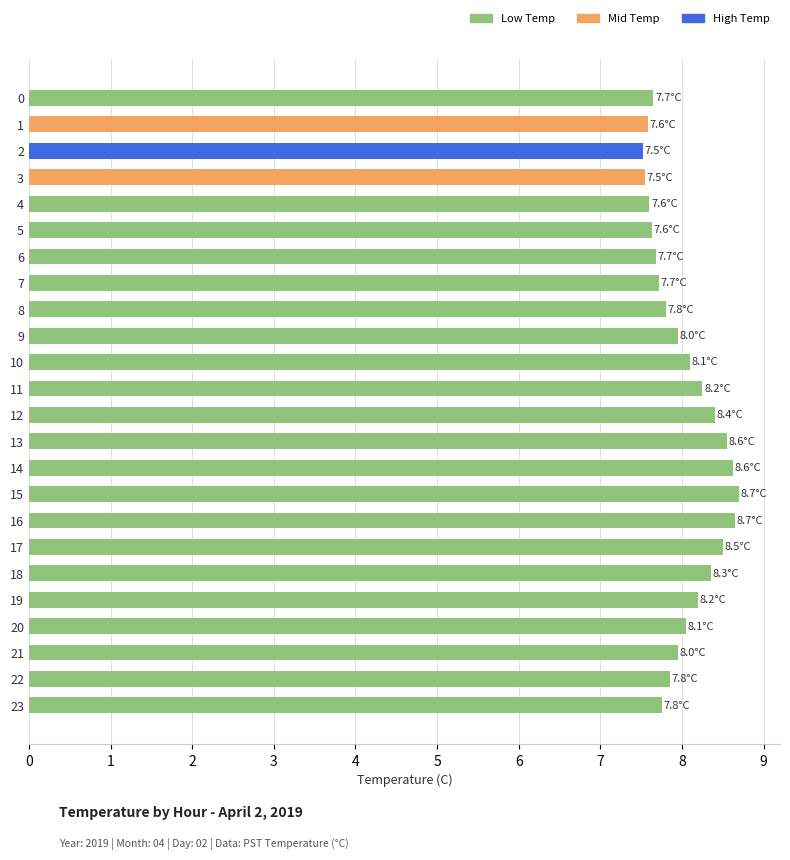

What is the minimum value shown in the chart?

7.5